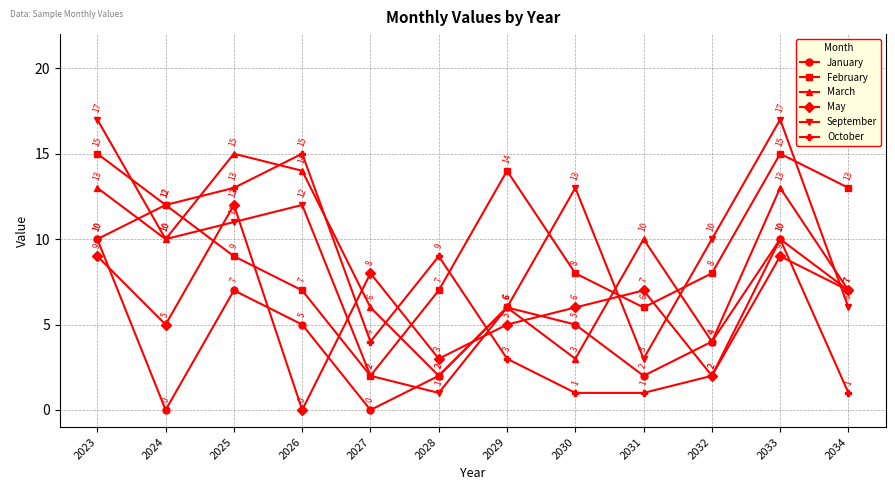

Which series has the largest total across all categories?

February